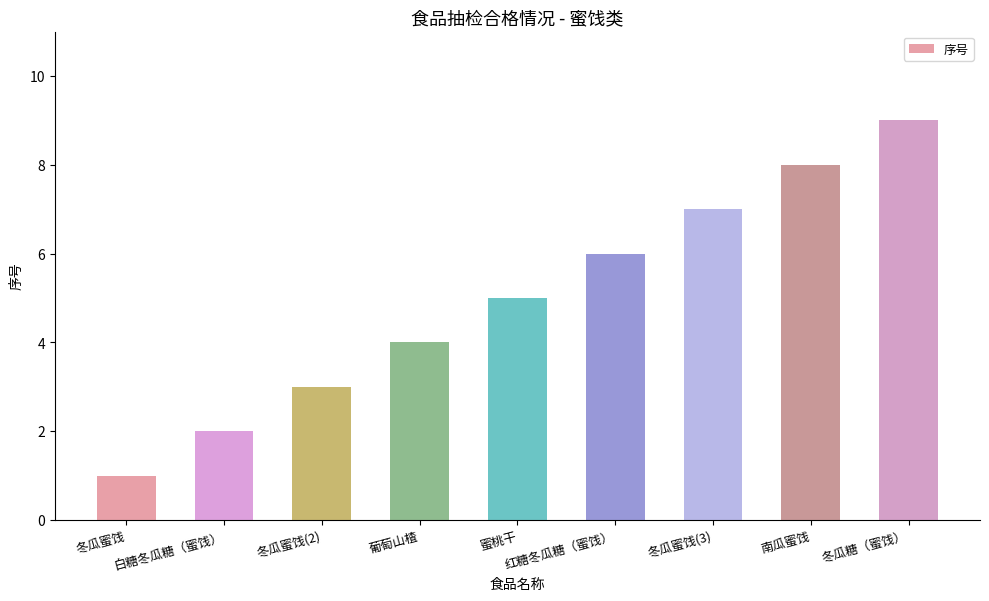

Approximately how many times larger is the value at 冬瓜蜜饯(3) compared to 冬瓜糖（蜜饯）?

0.8